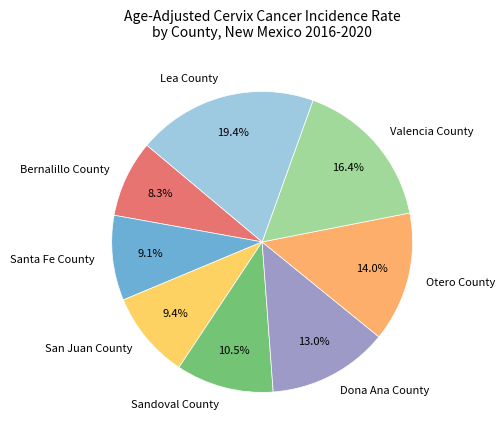

Which category has the smallest portion of the pie?

Bernalillo County